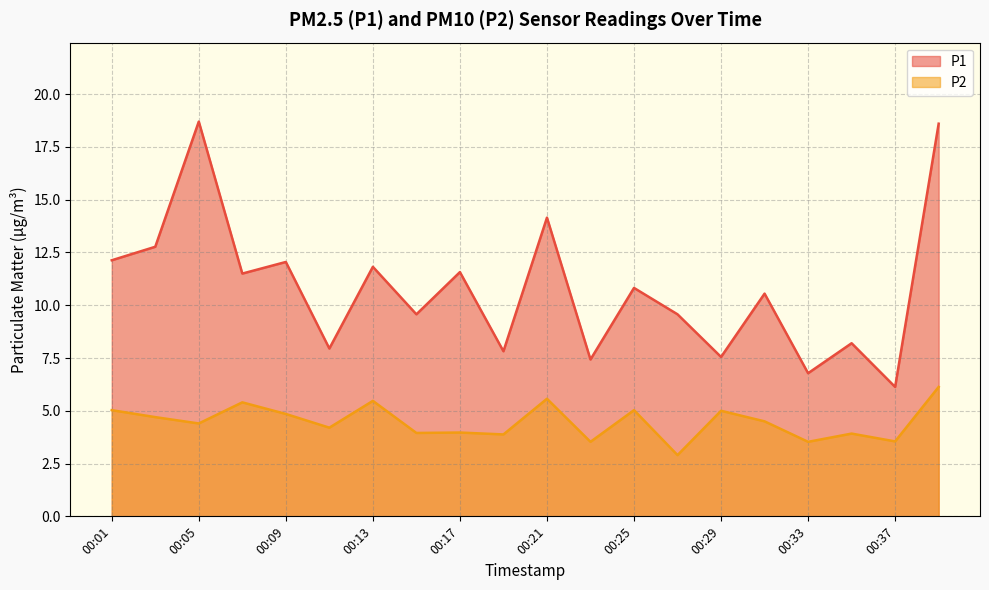

True or false: P2 and P1 cross at least once.

False